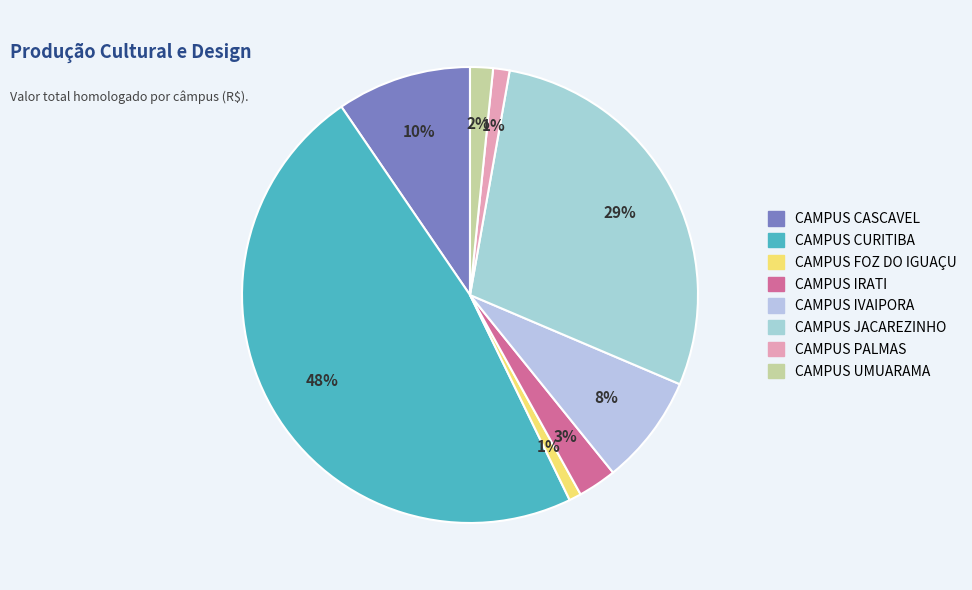

How many segments does this pie chart have?

8